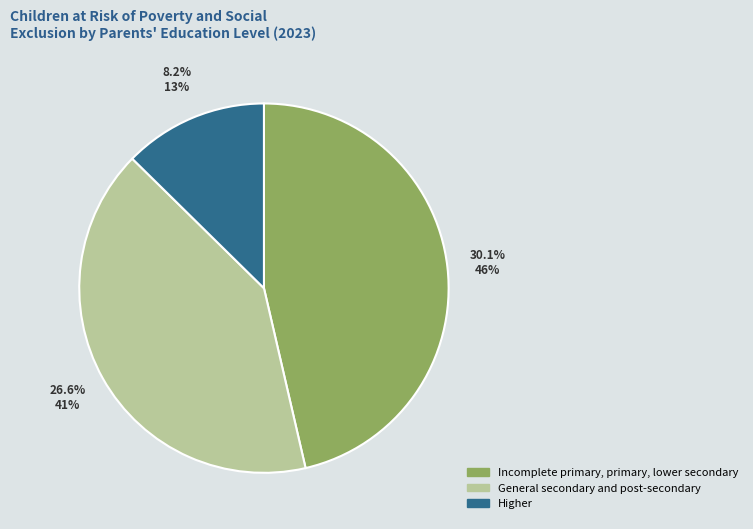

What percentage is the General secondary and post-secondary slice, to the nearest percent?

41%